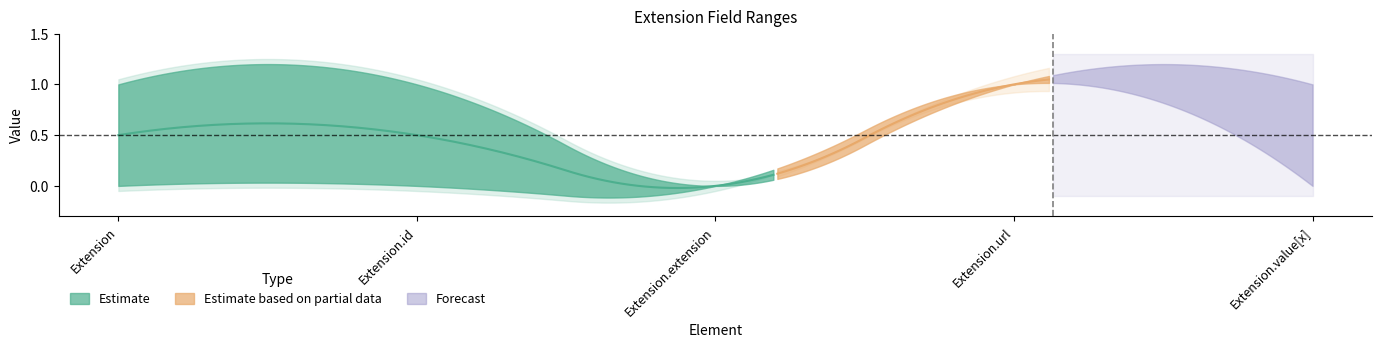

True or false: Max and Base Min cross at least once.

False